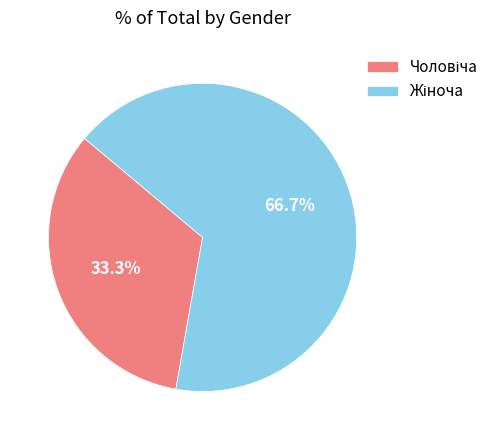

Is there any slice that represents more than half of the pie?

Yes